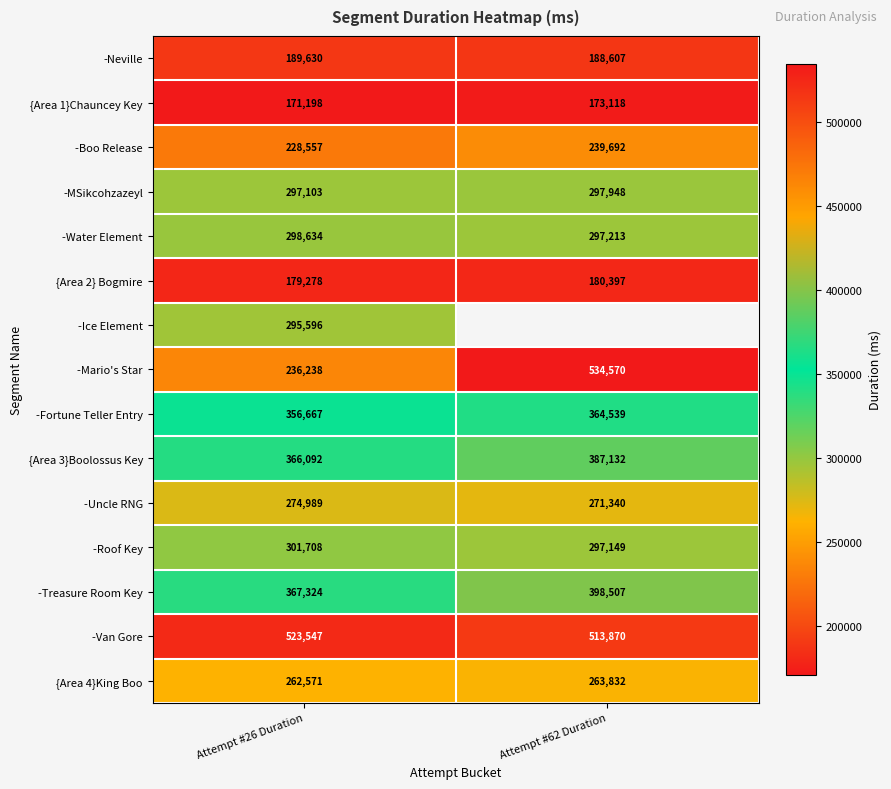

Count the -MSikcohzazeyl values in the range 297103 to 297948.

2